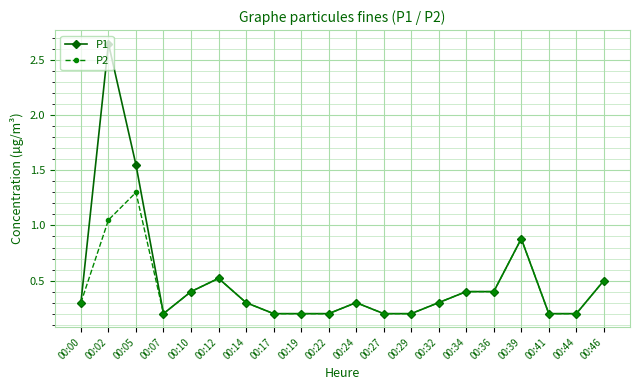

What is the average value of the P2 series?

0.4